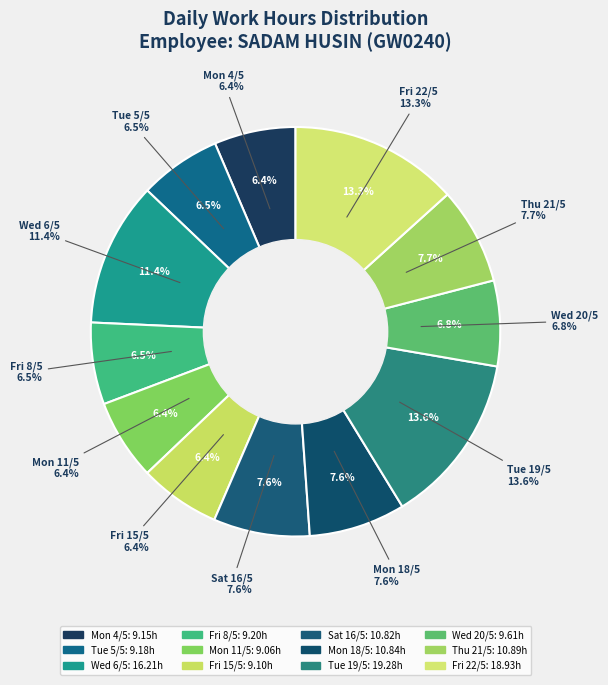

To the nearest percent, what is the combined percentage of Mon 4/5 and Fri 15/5?

13%